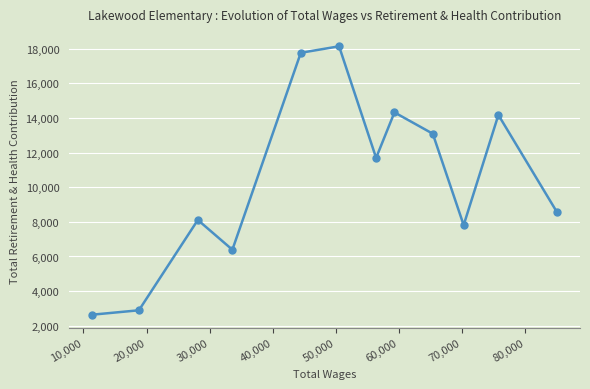

What is the average value?

10464.9